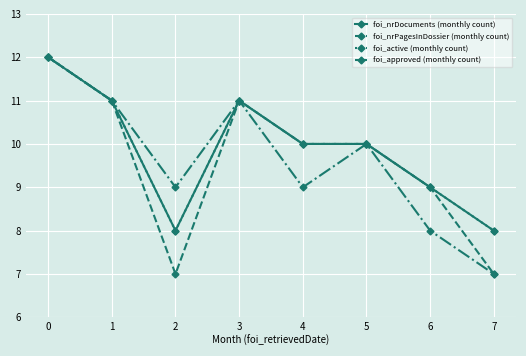

Does the chart have visible grid lines?

Yes